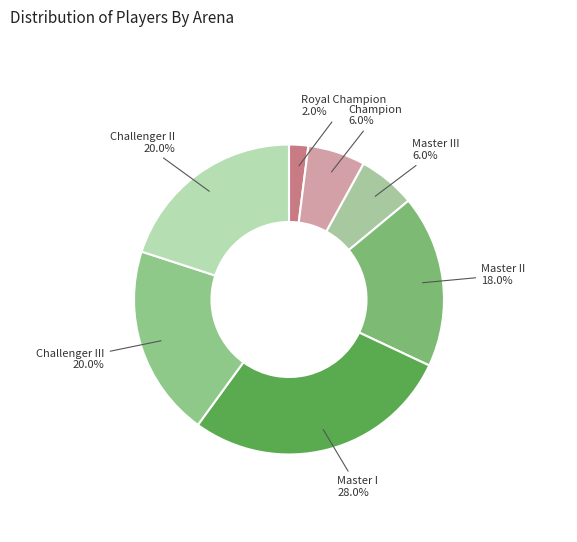

How many slices are in this pie chart?

7